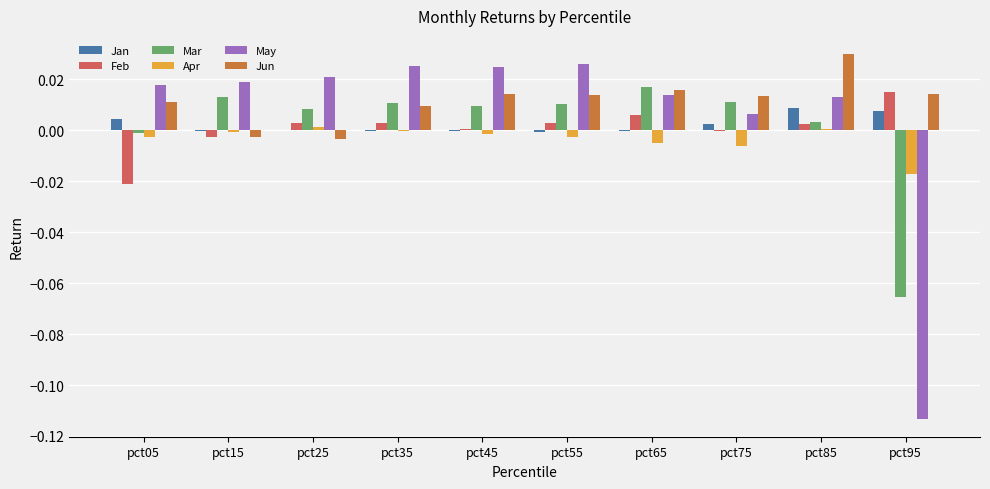

Between pct85 and pct95, which series saw the biggest shift?

May